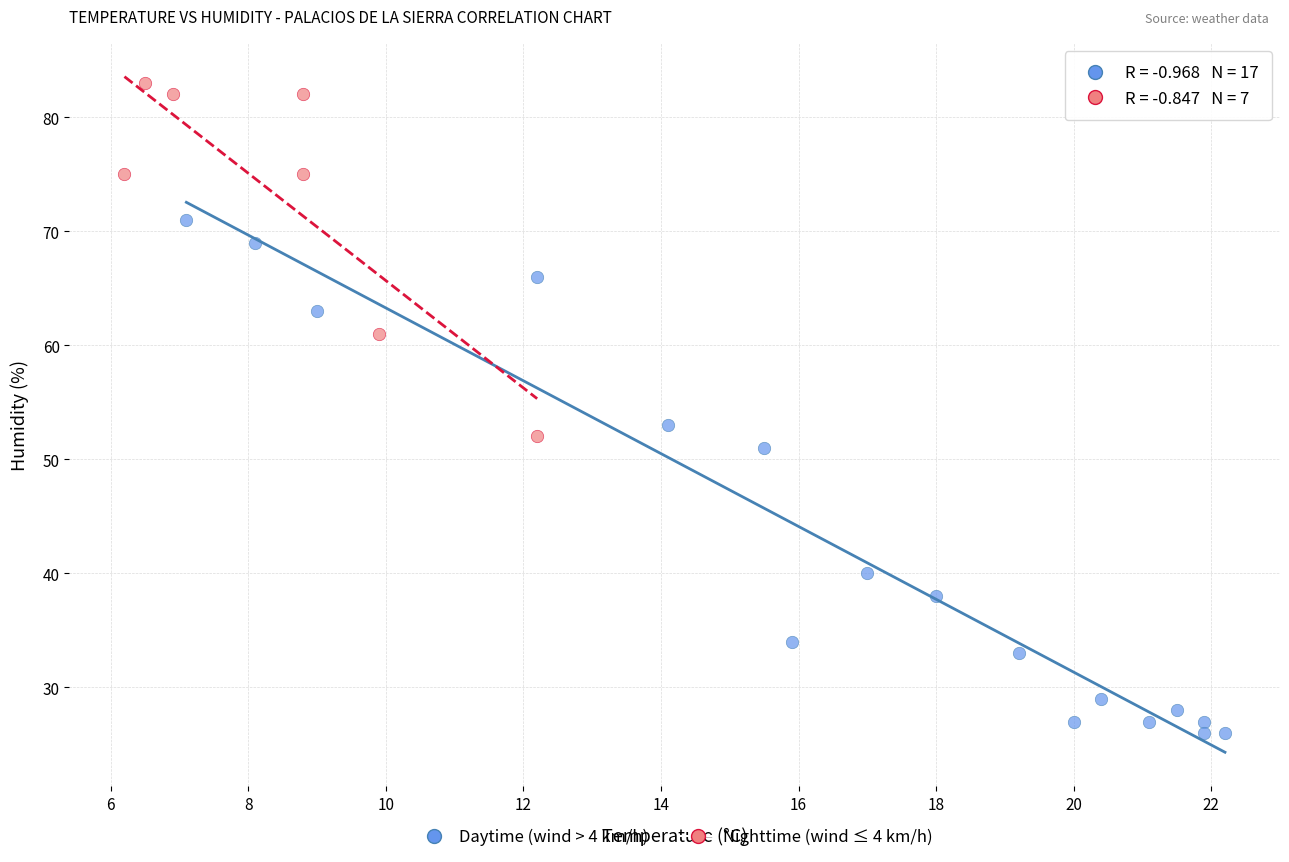

Which series has the largest Y range (max minus min)?

Daytime (wind > 4 km/h)